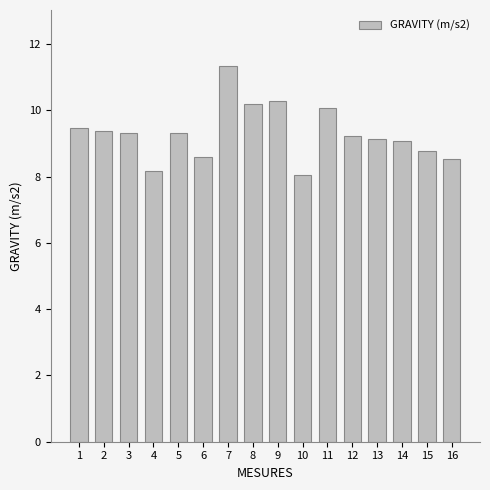

Which label corresponds to the largest value in the chart?

7